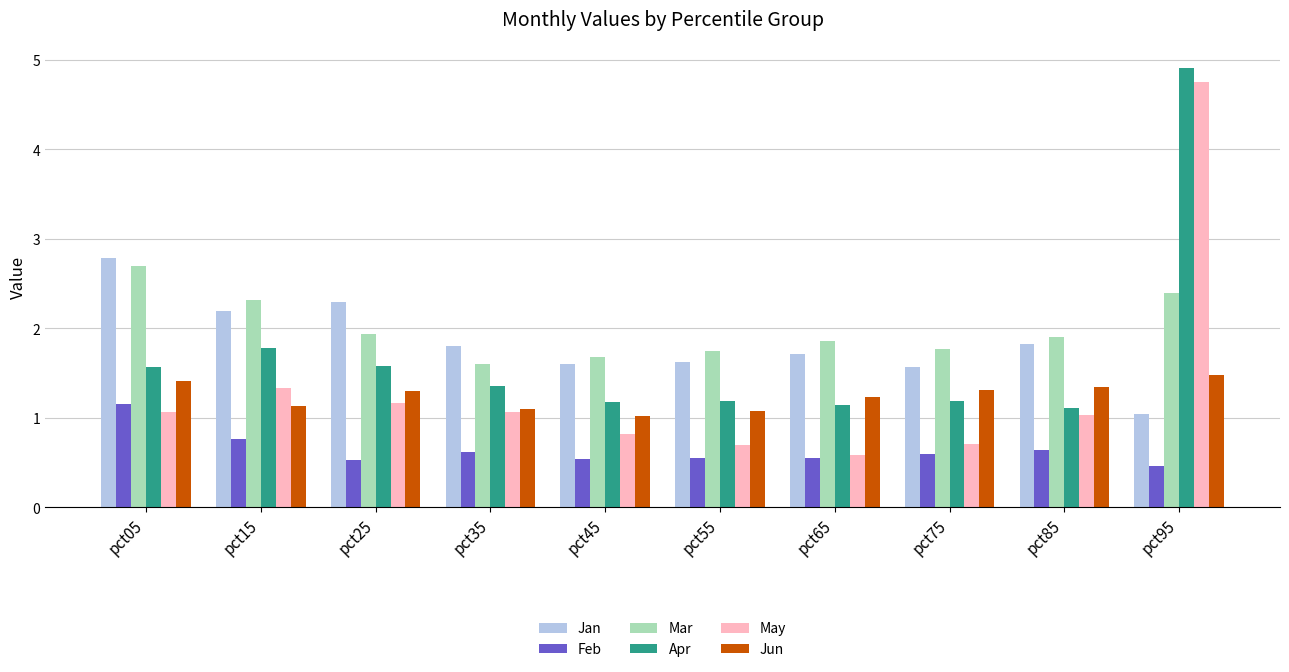

What are all the series names shown in the legend?

Jan, Feb, Mar, Apr, May, Jun